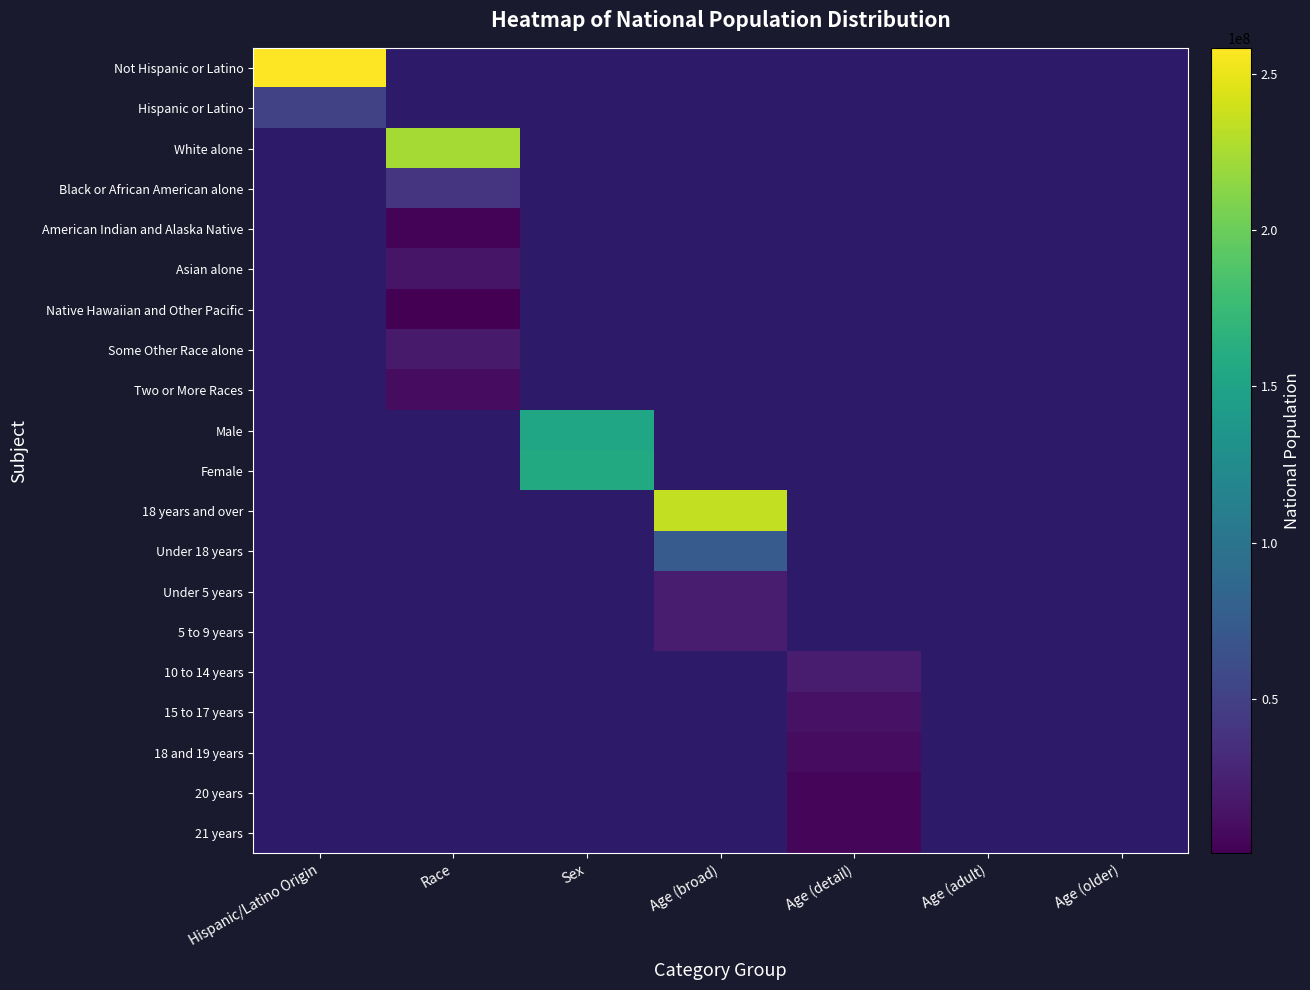

Reading left to right, transcribe all the data shown in this chart.

Not Hispanic or Latino: Hispanic/Latino Origin=258267944	Race=0	Sex=0	Age (broad)=0	Age (detail)=0	Age (adult)=0	Age (older)=0
Hispanic or Latino: Hispanic/Latino Origin=50477594	Race=0	Sex=0	Age (broad)=0	Age (detail)=0	Age (adult)=0	Age (older)=0
White alone: Hispanic/Latino Origin=0	Race=223553265	Sex=0	Age (broad)=0	Age (detail)=0	Age (adult)=0	Age (older)=0
Black or African American alone: Hispanic/Latino Origin=0	Race=38929319	Sex=0	Age (broad)=0	Age (detail)=0	Age (adult)=0	Age (older)=0
American Indian and Alaska Native: Hispanic/Latino Origin=0	Race=2932248	Sex=0	Age (broad)=0	Age (detail)=0	Age (adult)=0	Age (older)=0
Asian alone: Hispanic/Latino Origin=0	Race=14674252	Sex=0	Age (broad)=0	Age (detail)=0	Age (adult)=0	Age (older)=0
Native Hawaiian and Other Pacific: Hispanic/Latino Origin=0	Race=540013	Sex=0	Age (broad)=0	Age (detail)=0	Age (adult)=0	Age (older)=0
Some Other Race alone: Hispanic/Latino Origin=0	Race=19107368	Sex=0	Age (broad)=0	Age (detail)=0	Age (adult)=0	Age (older)=0
Two or More Races: Hispanic/Latino Origin=0	Race=9009073	Sex=0	Age (broad)=0	Age (detail)=0	Age (adult)=0	Age (older)=0
Male: Hispanic/Latino Origin=0	Race=0	Sex=151781326	Age (broad)=0	Age (detail)=0	Age (adult)=0	Age (older)=0
Female: Hispanic/Latino Origin=0	Race=0	Sex=156964212	Age (broad)=0	Age (detail)=0	Age (adult)=0	Age (older)=0
18 years and over: Hispanic/Latino Origin=0	Race=0	Sex=0	Age (broad)=234564071	Age (detail)=0	Age (adult)=0	Age (older)=0
Under 18 years: Hispanic/Latino Origin=0	Race=0	Sex=0	Age (broad)=74181467	Age (detail)=0	Age (adult)=0	Age (older)=0
Under 5 years: Hispanic/Latino Origin=0	Race=0	Sex=0	Age (broad)=20201362	Age (detail)=0	Age (adult)=0	Age (older)=0
5 to 9 years: Hispanic/Latino Origin=0	Race=0	Sex=0	Age (broad)=20348657	Age (detail)=0	Age (adult)=0	Age (older)=0
10 to 14 years: Hispanic/Latino Origin=0	Race=0	Sex=0	Age (broad)=0	Age (detail)=20677194	Age (adult)=0	Age (older)=0
15 to 17 years: Hispanic/Latino Origin=0	Race=0	Sex=0	Age (broad)=0	Age (detail)=12954254	Age (adult)=0	Age (older)=0
18 and 19 years: Hispanic/Latino Origin=0	Race=0	Sex=0	Age (broad)=0	Age (detail)=9086089	Age (adult)=0	Age (older)=0
20 years: Hispanic/Latino Origin=0	Race=0	Sex=0	Age (broad)=0	Age (detail)=4519129	Age (adult)=0	Age (older)=0
21 years: Hispanic/Latino Origin=0	Race=0	Sex=0	Age (broad)=0	Age (detail)=4354294	Age (adult)=0	Age (older)=0